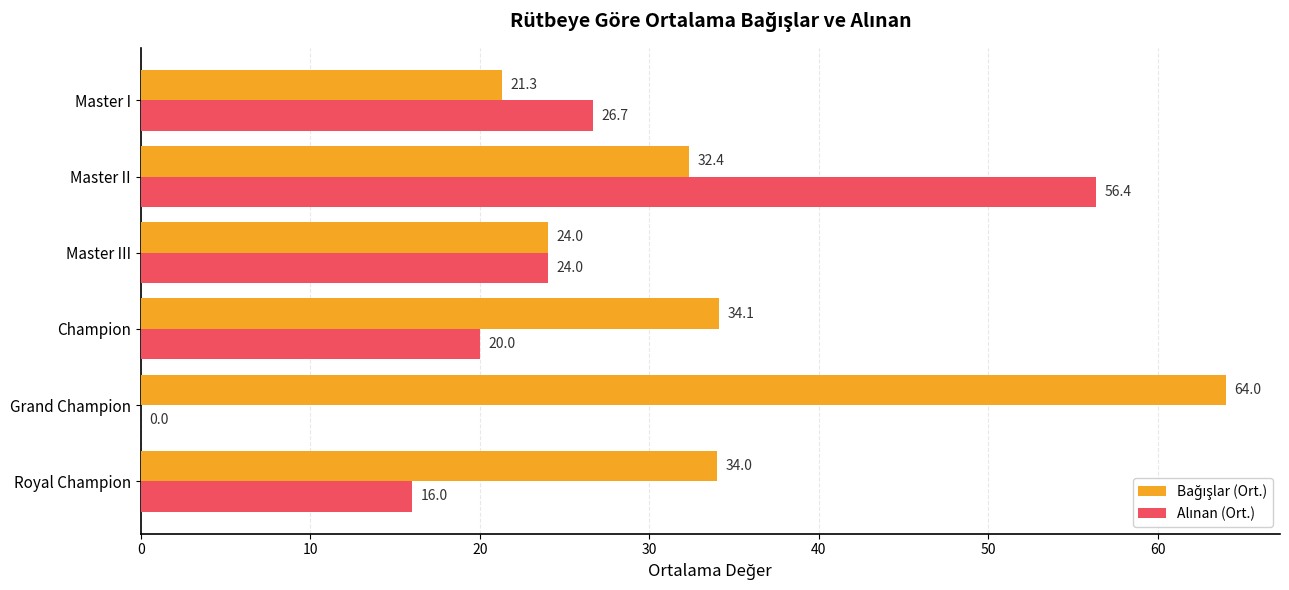

What is the greatest value displayed?

64.0